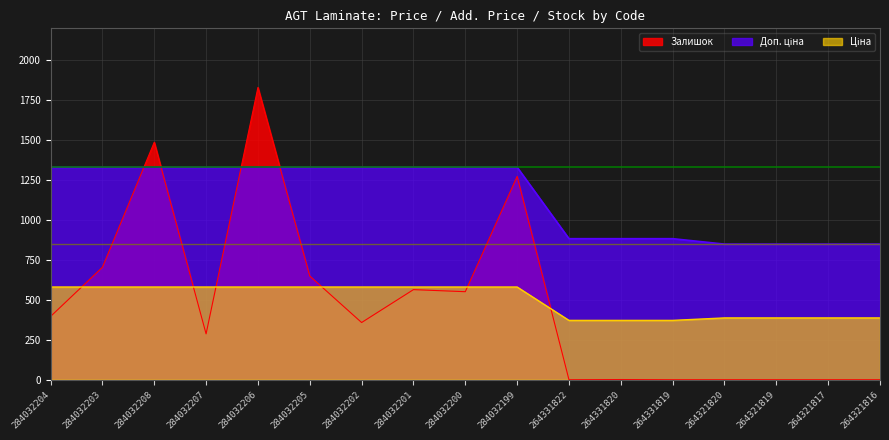

Reading right to left, list all the values displayed in this chart.

Ціна: 386.9	386.9	386.9	386.9	371.4	371.4	371.4	580.4	580.4	580.4	580.4	580.4	580.4	580.4	580.4	580.4	580.4
Доп. ціна: 849.0	849.0	849.0	849.0	883.0	883.0	883.0	1330.3	1330.3	1330.3	1330.3	1330.3	1330.3	1330.3	1330.3	1330.3	1330.3
Залишок: 0.0	0.0	0.0	0.0	0.0	1.0	0.0	1273.0	551.0	564.0	358.0	649.0	1830.0	287.0	1487.0	704.0	396.0